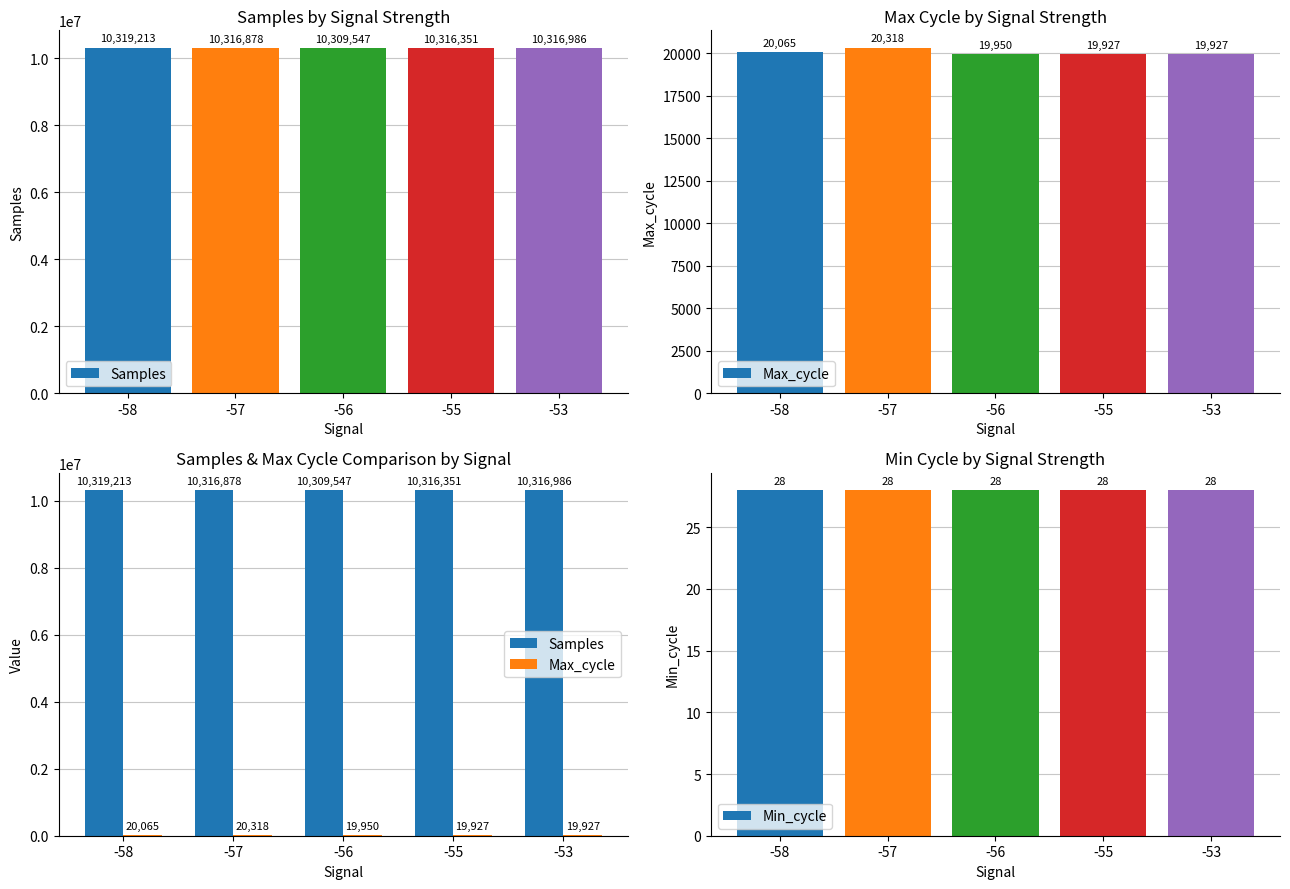

How many distinct data groups are displayed?

3